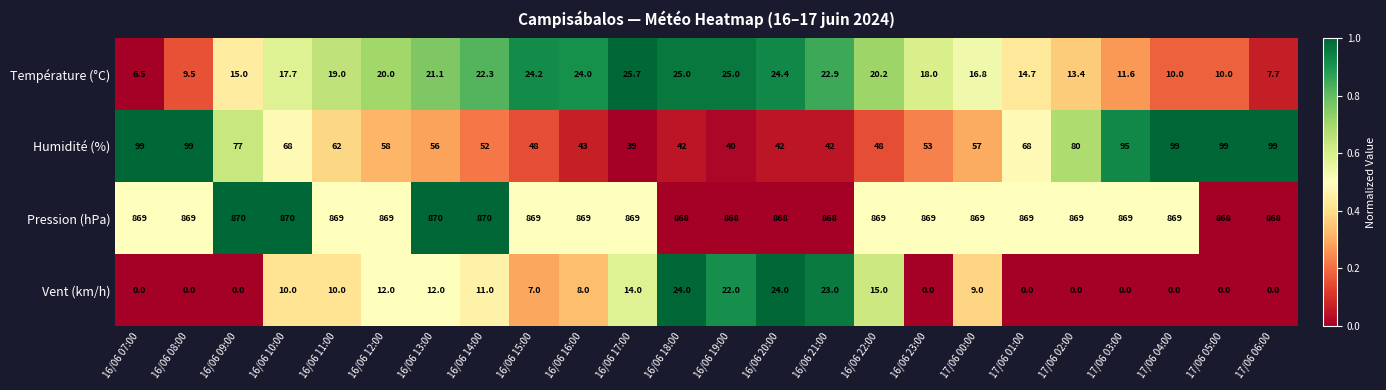

What is the difference between the second highest and minimum values in the Vent (km/h) series?

24.0